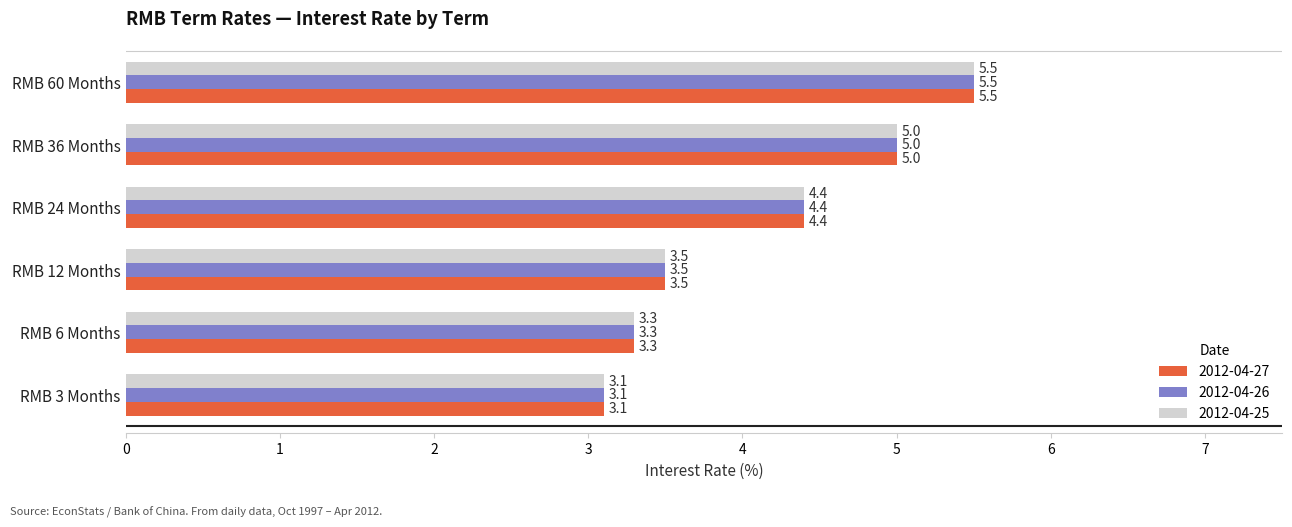

What is the difference between the 2012-04-26 values at RMB 60 Months and RMB 12 Months?

2.0